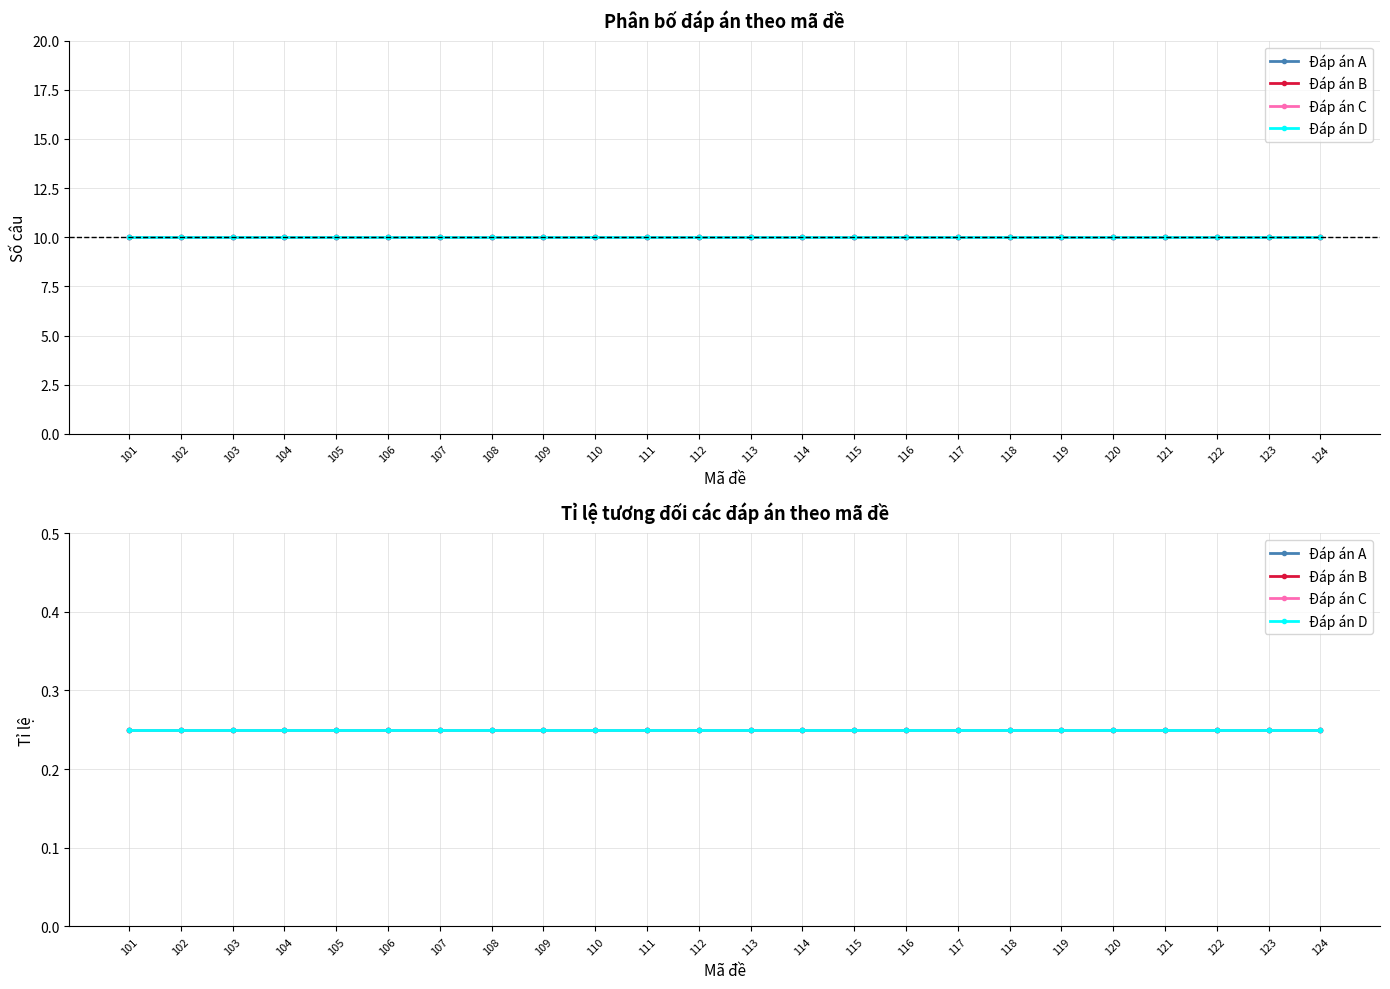

Does the chart display data point markers on the line(s)?

Yes